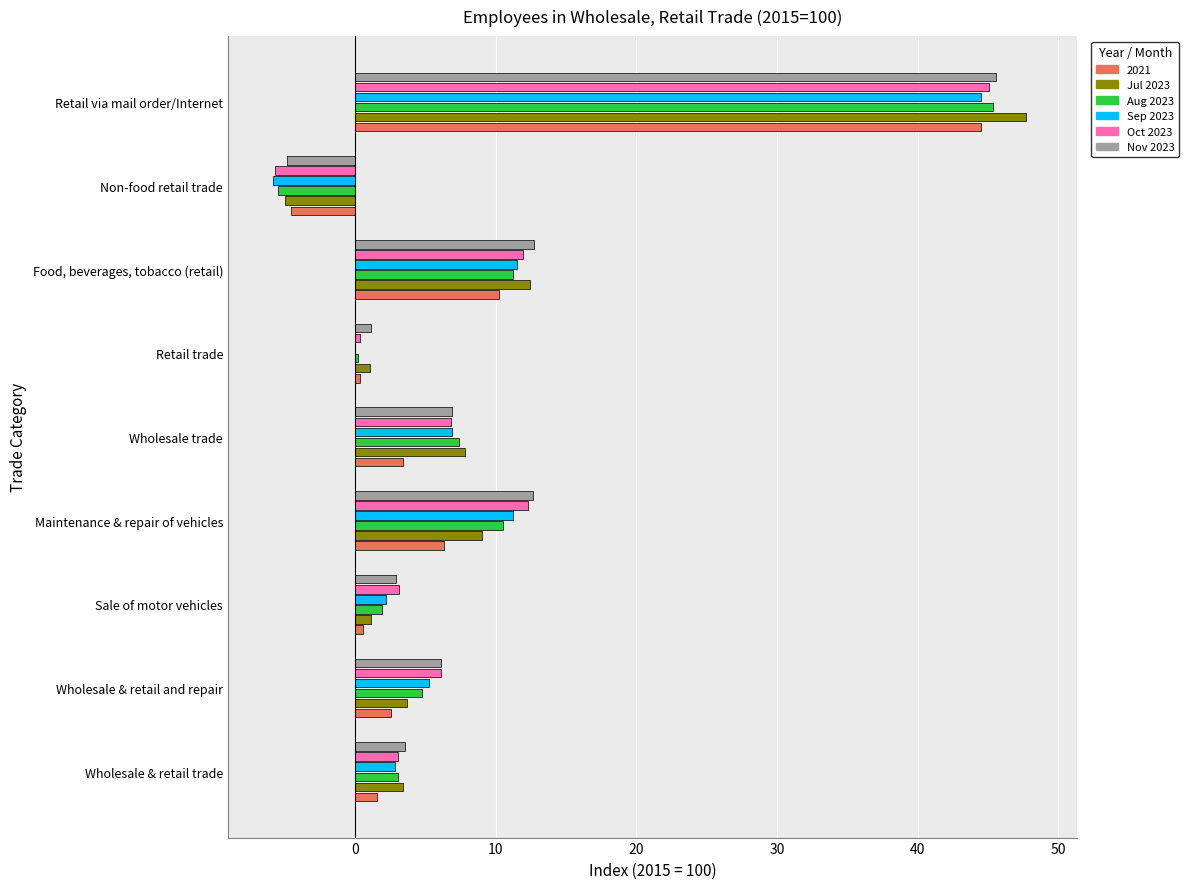

True or false: 2021 has a value of 1.5 at Wholesale & retail trade.

True